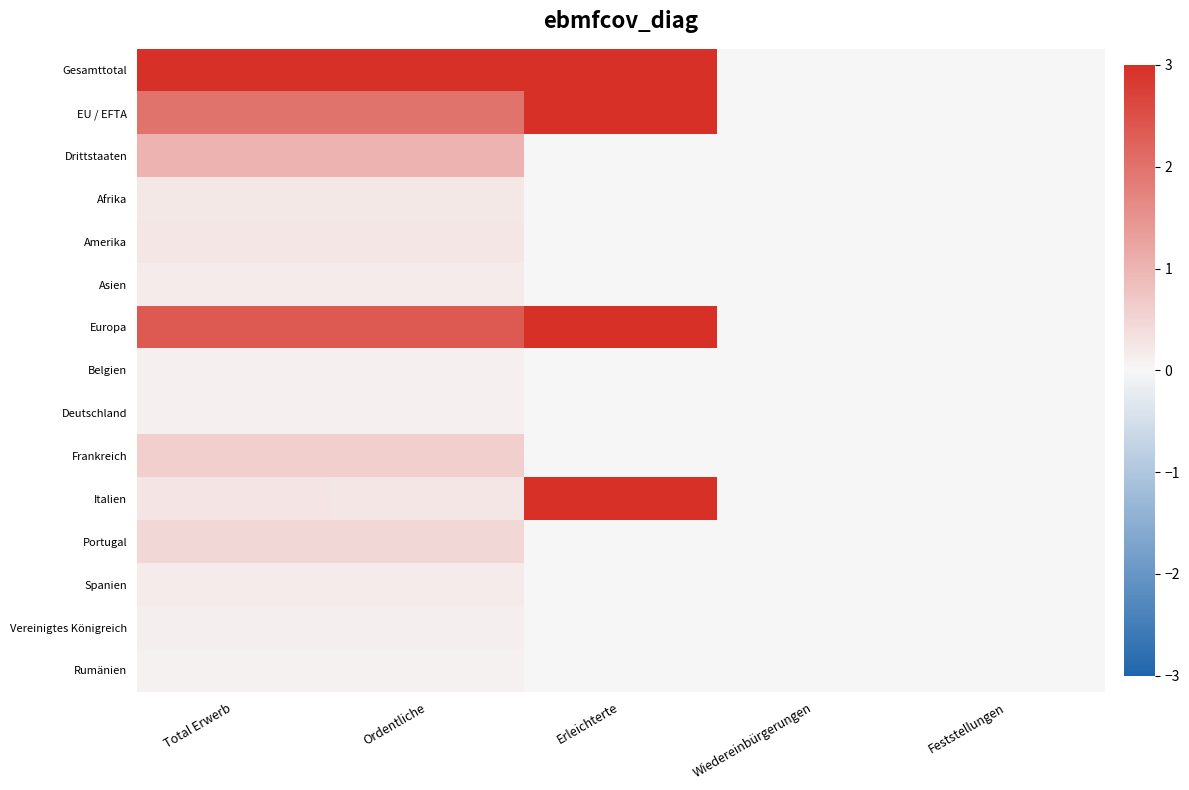

Reading left to right, extract all data points from this chart.

Gesamttotal: Total Erwerb=3.0	Ordentliche=3.0	Erleichterte=3.0	Wiedereinbürgerungen=0.0	Feststellungen=0.0
EU / EFTA: Total Erwerb=2.0	Ordentliche=2.0	Erleichterte=3.0	Wiedereinbürgerungen=0.0	Feststellungen=0.0
Drittstaaten: Total Erwerb=1.0	Ordentliche=1.0	Erleichterte=0.0	Wiedereinbürgerungen=0.0	Feststellungen=0.0
Afrika: Total Erwerb=0.2	Ordentliche=0.2	Erleichterte=0.0	Wiedereinbürgerungen=0.0	Feststellungen=0.0
Amerika: Total Erwerb=0.2	Ordentliche=0.2	Erleichterte=0.0	Wiedereinbürgerungen=0.0	Feststellungen=0.0
Asien: Total Erwerb=0.2	Ordentliche=0.2	Erleichterte=0.0	Wiedereinbürgerungen=0.0	Feststellungen=0.0
Europa: Total Erwerb=2.4	Ordentliche=2.4	Erleichterte=3.0	Wiedereinbürgerungen=0.0	Feststellungen=0.0
Belgien: Total Erwerb=0.1	Ordentliche=0.1	Erleichterte=0.0	Wiedereinbürgerungen=0.0	Feststellungen=0.0
Deutschland: Total Erwerb=0.1	Ordentliche=0.1	Erleichterte=0.0	Wiedereinbürgerungen=0.0	Feststellungen=0.0
Frankreich: Total Erwerb=0.6	Ordentliche=0.6	Erleichterte=0.0	Wiedereinbürgerungen=0.0	Feststellungen=0.0
Italien: Total Erwerb=0.3	Ordentliche=0.2	Erleichterte=3.0	Wiedereinbürgerungen=0.0	Feststellungen=0.0
Portugal: Total Erwerb=0.5	Ordentliche=0.5	Erleichterte=0.0	Wiedereinbürgerungen=0.0	Feststellungen=0.0
Spanien: Total Erwerb=0.2	Ordentliche=0.2	Erleichterte=0.0	Wiedereinbürgerungen=0.0	Feststellungen=0.0
Vereinigtes Königreich: Total Erwerb=0.1	Ordentliche=0.1	Erleichterte=0.0	Wiedereinbürgerungen=0.0	Feststellungen=0.0
Rumänien: Total Erwerb=0.1	Ordentliche=0.1	Erleichterte=0.0	Wiedereinbürgerungen=0.0	Feststellungen=0.0